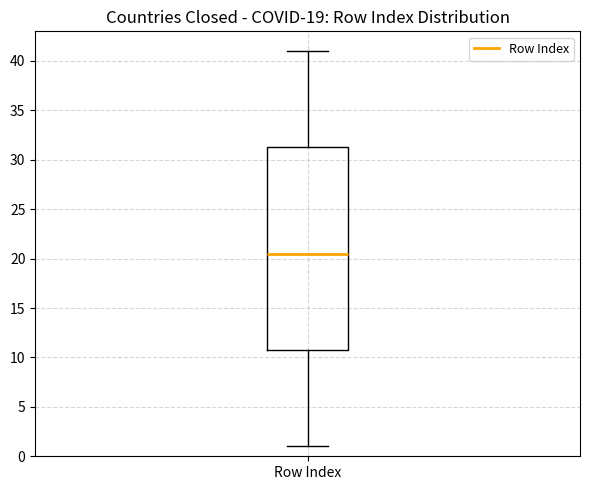

Read this box plot against the y-axis: the position of the median line, the range covered by the box, and the ends of both whiskers. The values are not printed on the chart, so give them approximately, as read against the axis.

median 20.5, box 11.0 to 31.5, whiskers 1.0 to 41.0